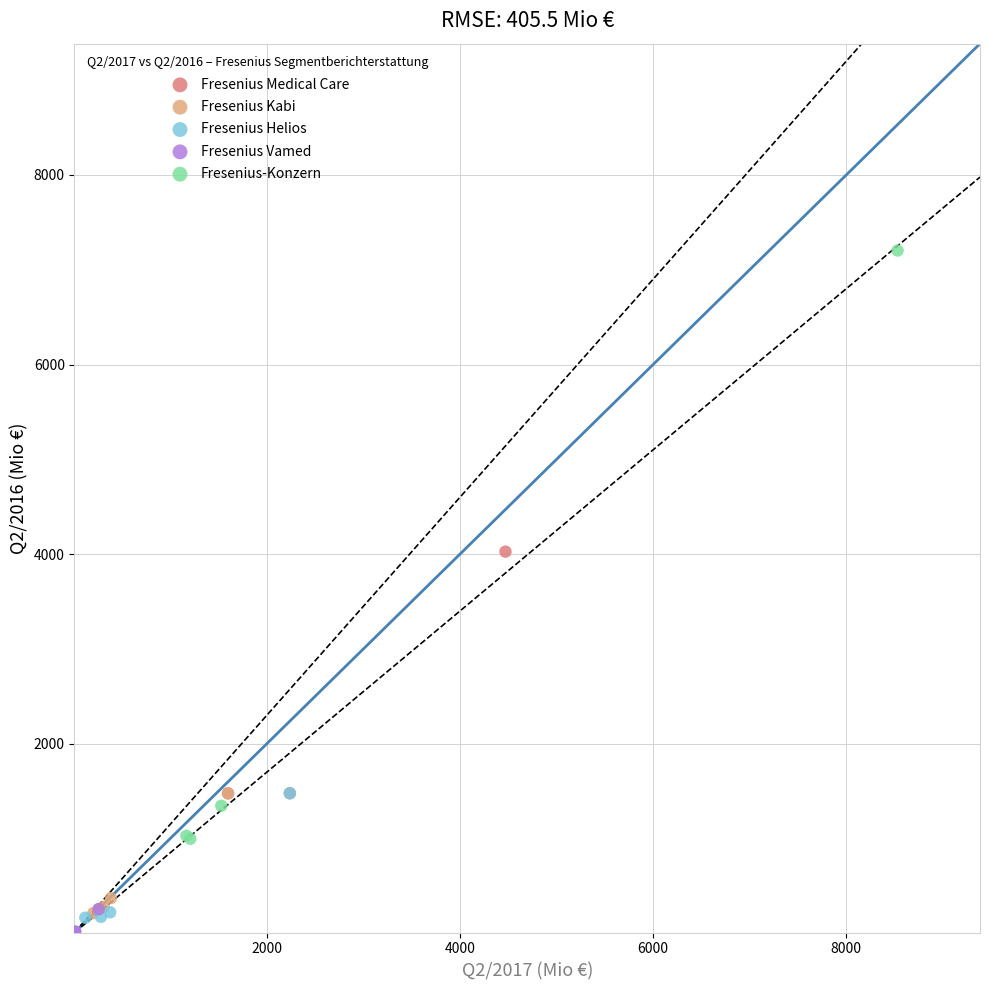

Which series contains the lowest Y value?

Fresenius Vamed